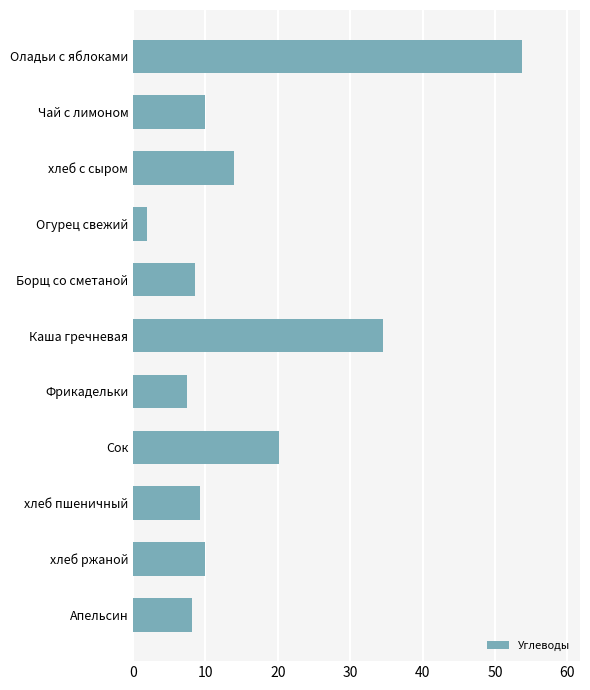

Are the bars grouped side by side (vs. stacked)?

No